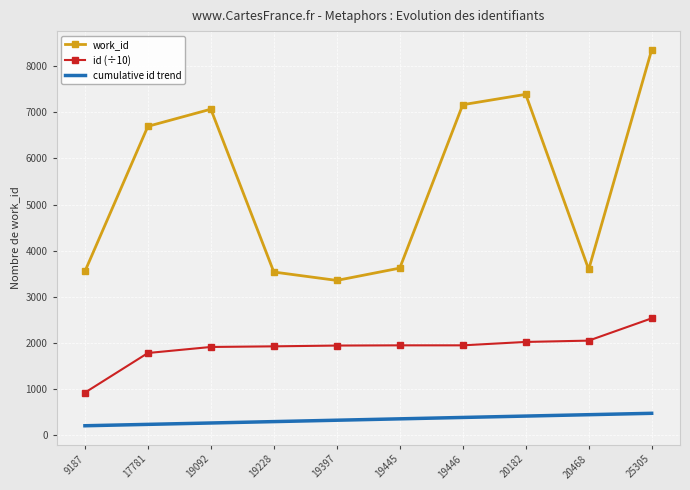

The work_id series shows 7390.0 at 20182. True or false?

True